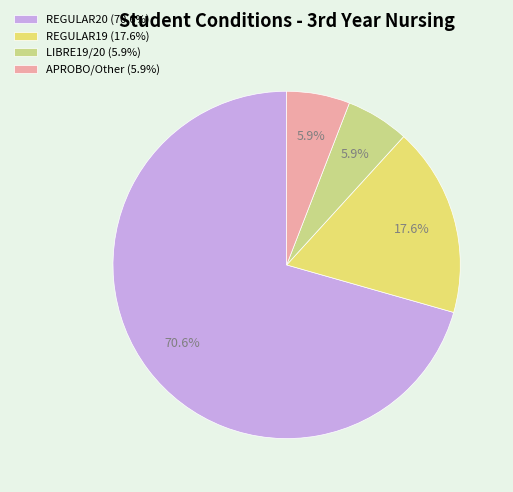

What is the largest slice in the pie chart?

REGULAR20